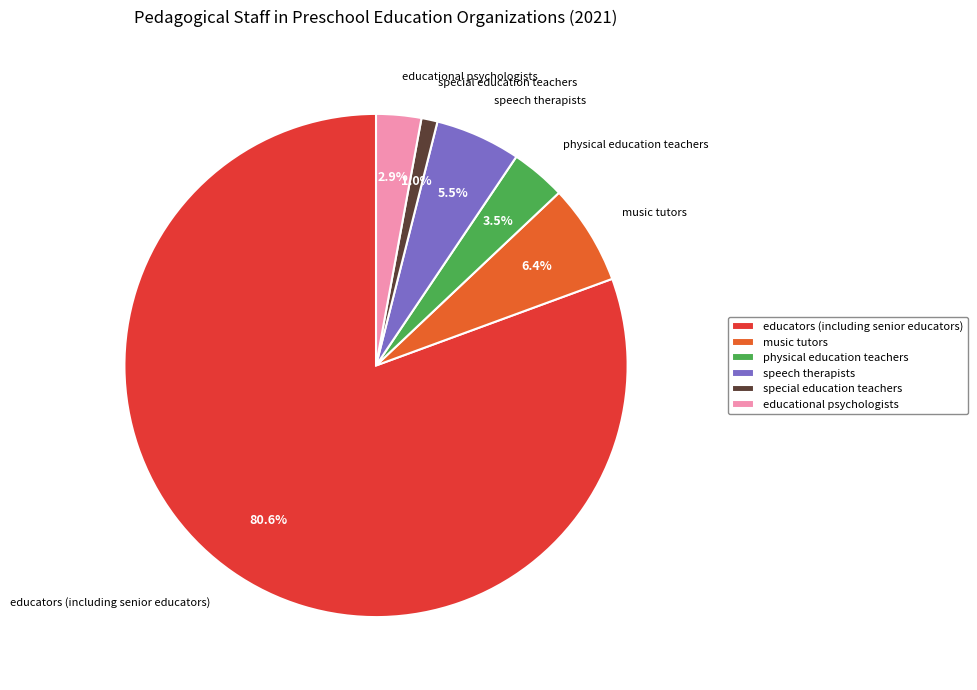

Rank the categories by value from highest to lowest.

educators (including senior educators), music tutors, speech therapists, physical education teachers, educational psychologists, special education teachers